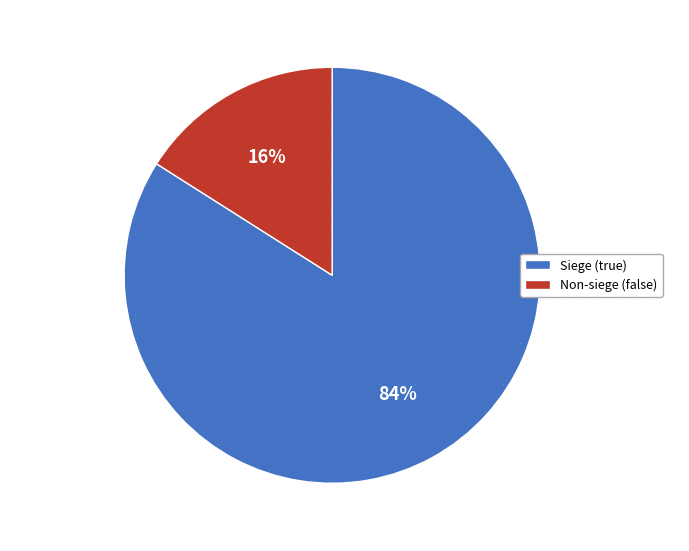

Rank the categories by value from lowest to highest.

Non-siege (false), Siege (true)